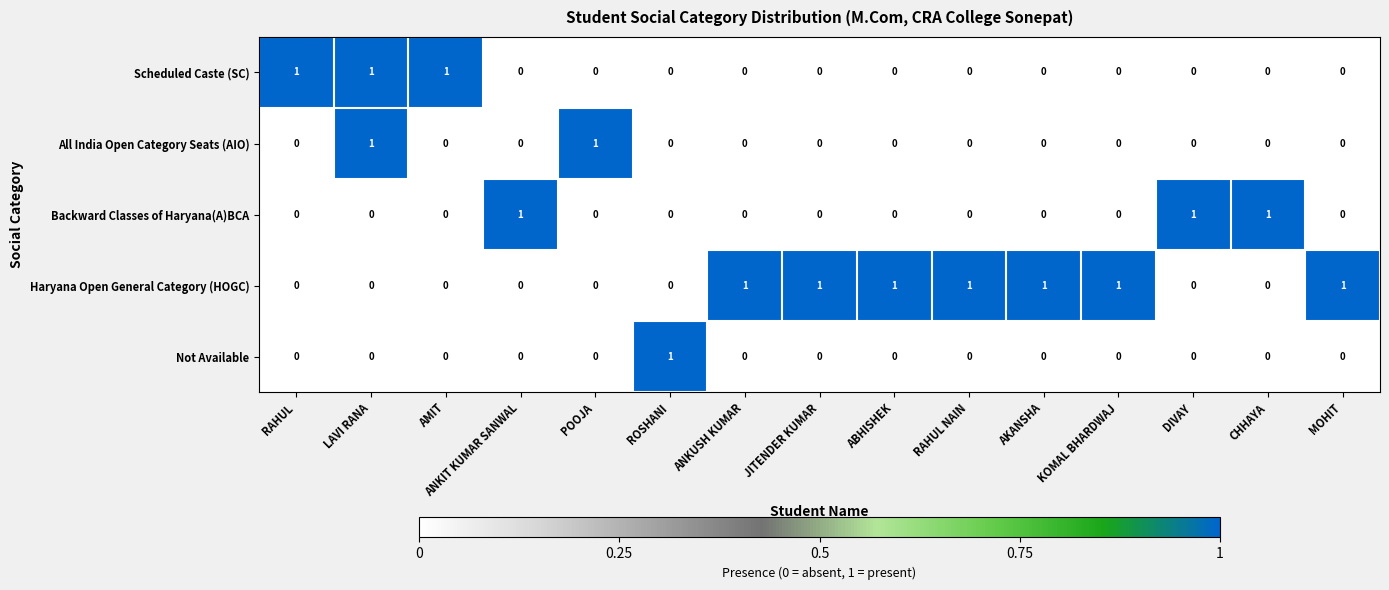

At which category is the sum across all series the highest?

LAVI RANA